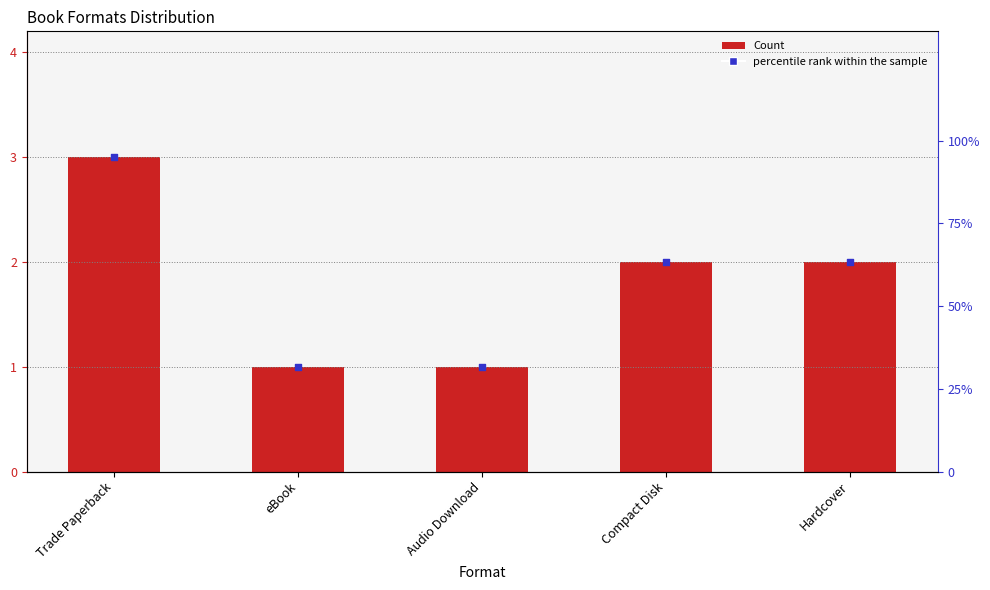

Which series reaches the maximum Y coordinate?

percentile rank within the sample